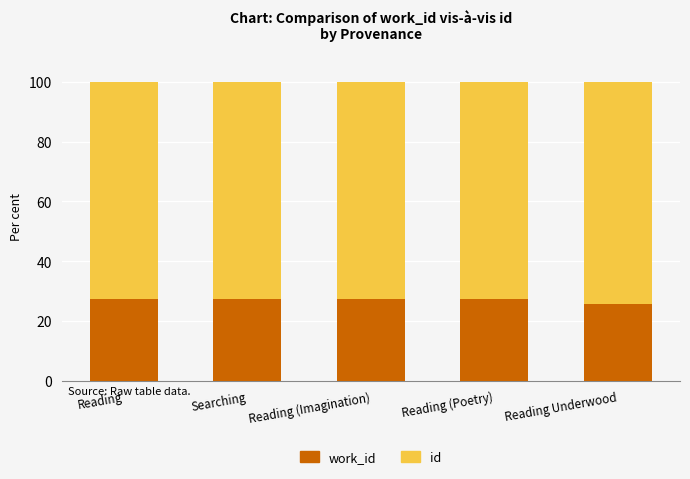

How many data points does each series have?

5